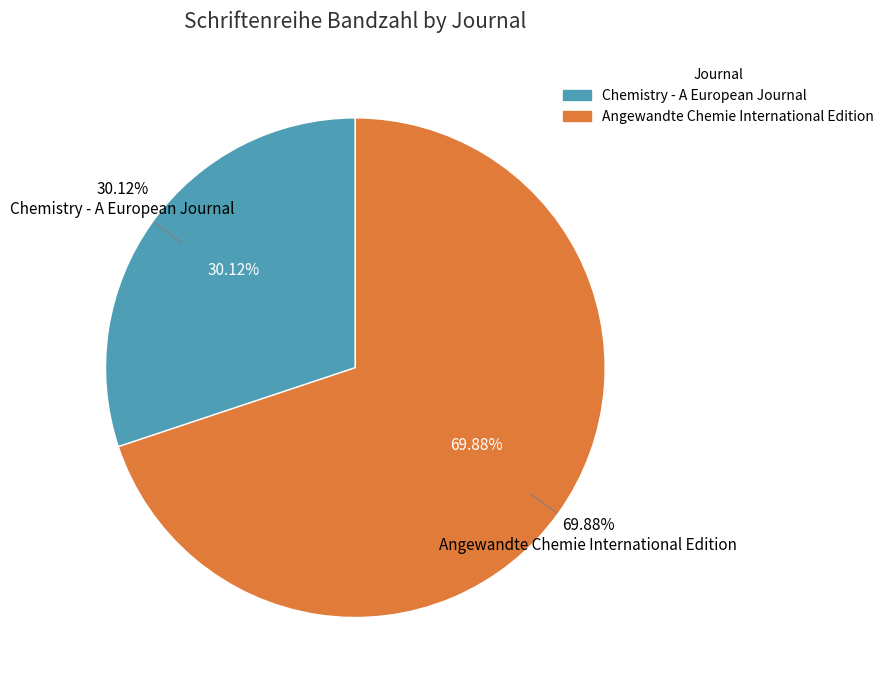

Which category has the smallest portion of the pie?

Chemistry - A European Journal